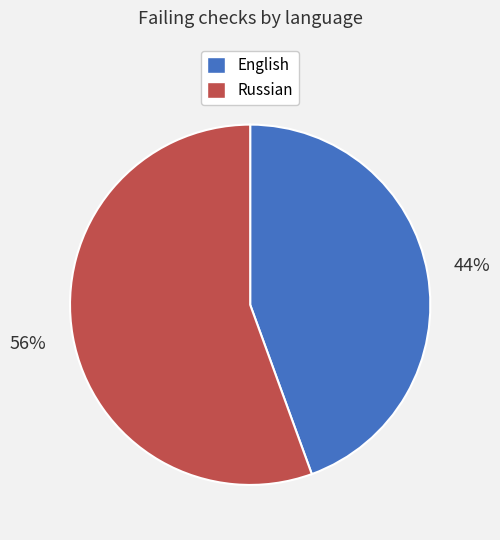

Which slice is the largest?

Russian